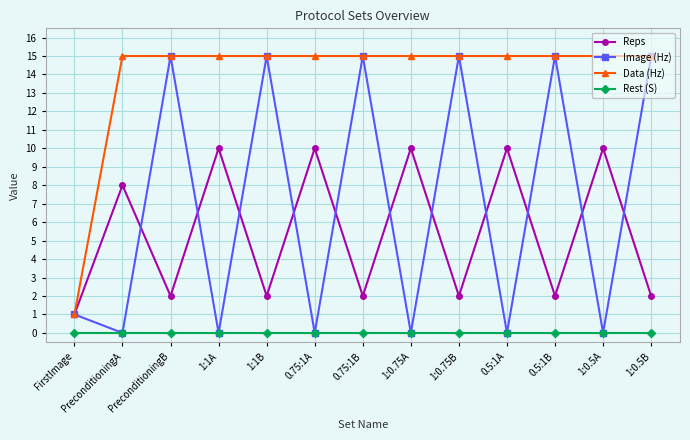

Between 0.75:1A and 1:0.75B, which series saw the biggest shift?

Image (Hz)